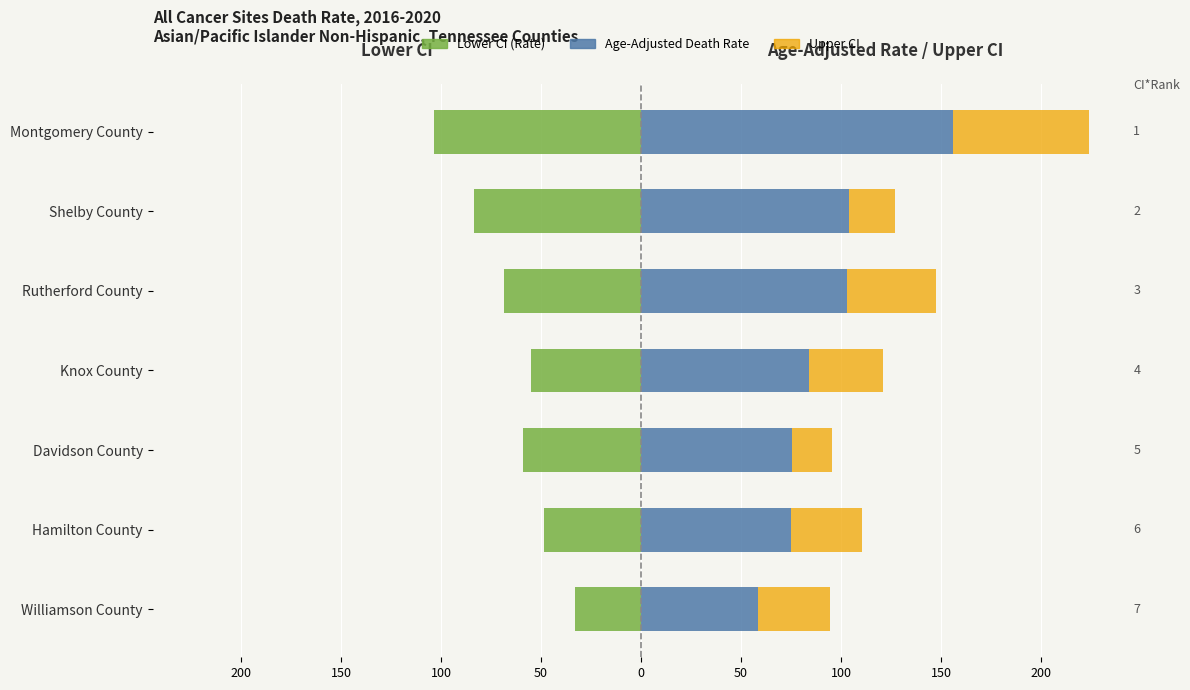

Which series has the largest range (max minus min)?

Age-Adjusted Death Rate